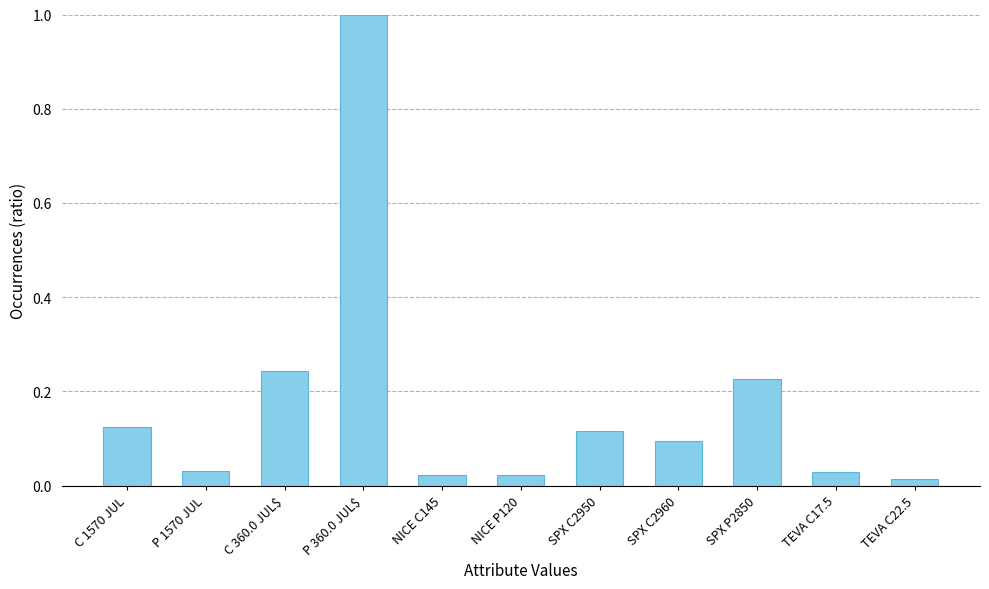

The value at C 1570 JUL is 0.1. True or false?

True